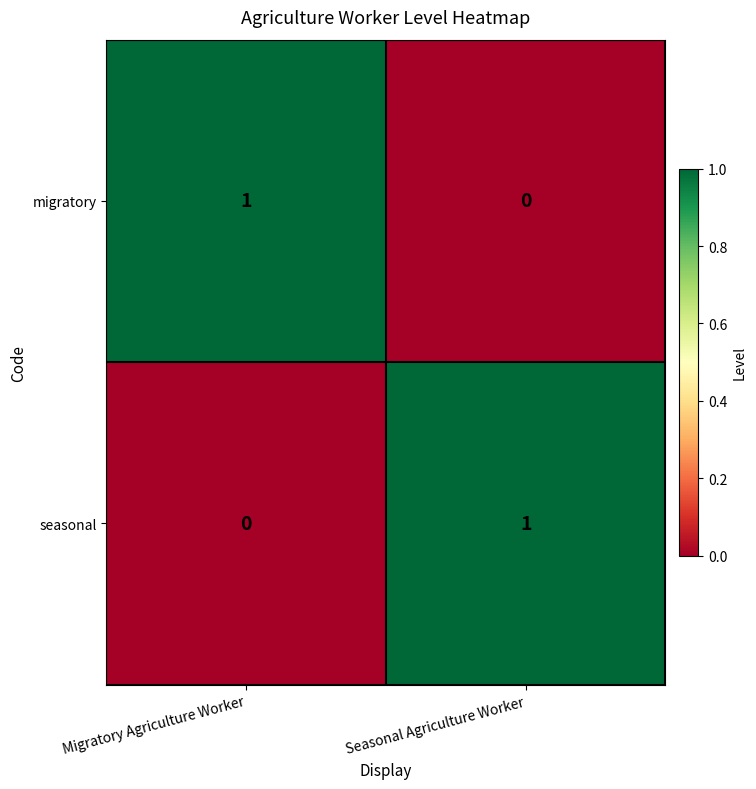

Rank the series at Seasonal Agriculture Worker from highest to lowest value.

seasonal, migratory